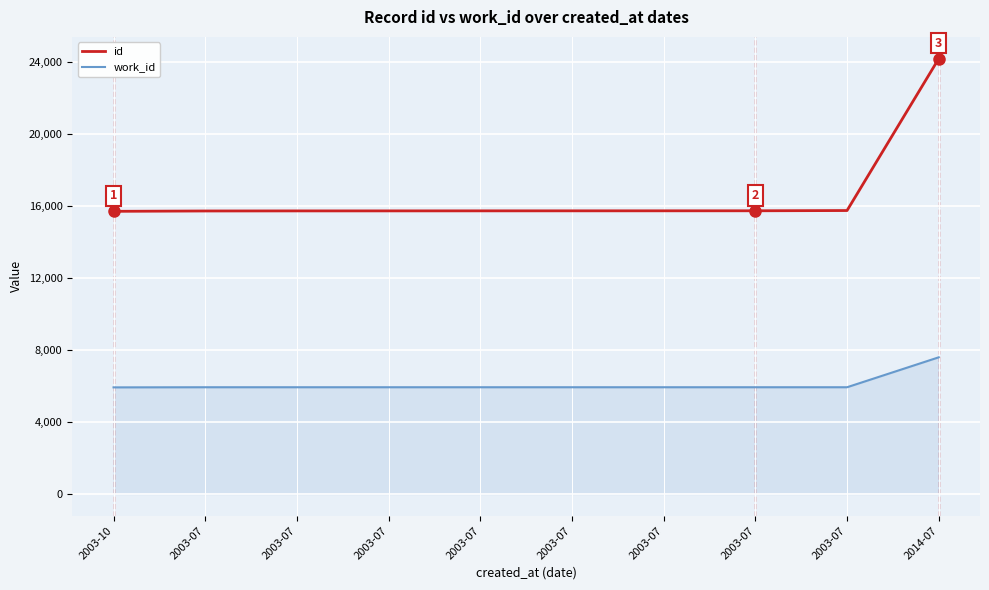

True or false: id and work_id cross at least once.

False